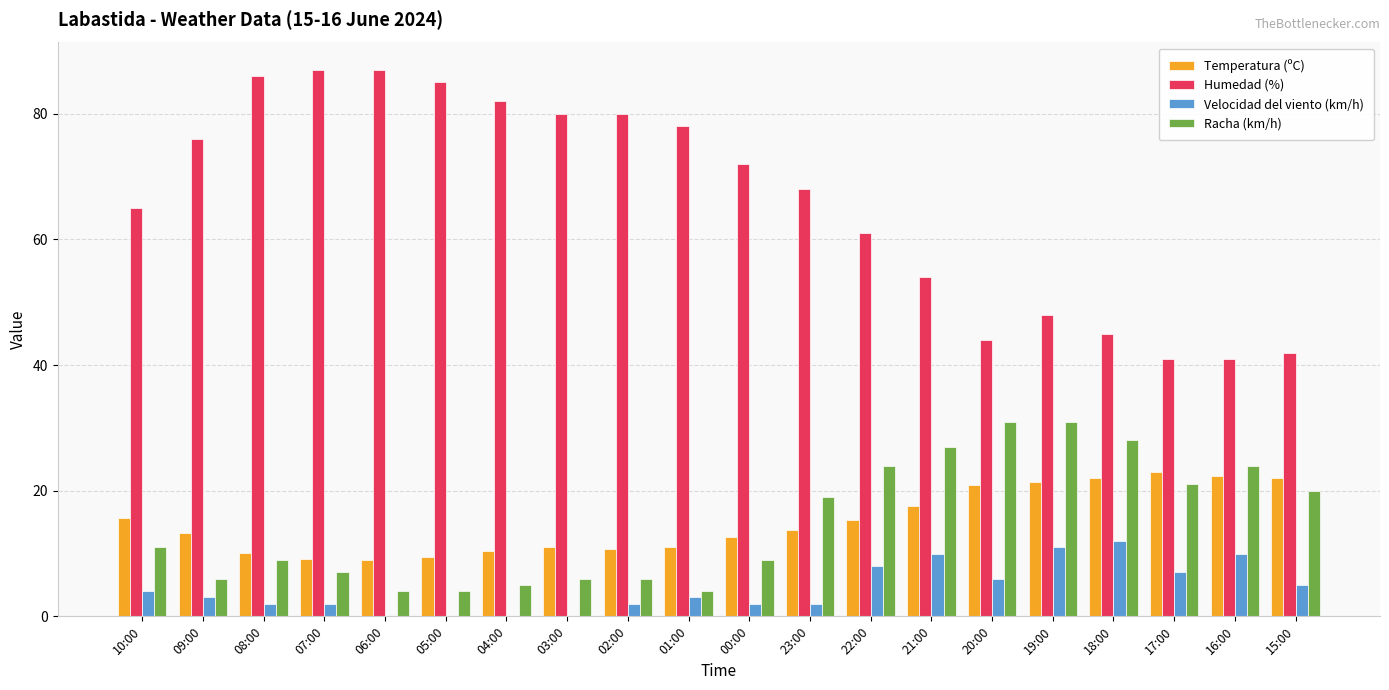

What are all the series names shown in the legend?

Temperatura (ºC), Humedad (%), Velocidad del viento (km/h), Racha (km/h)